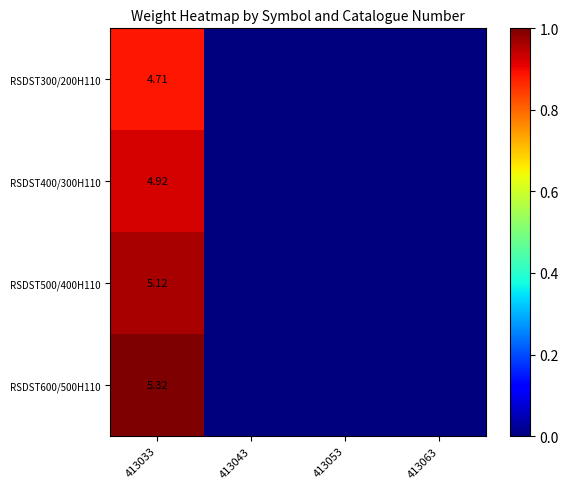

Rank the series by their average value, from highest to lowest.

RSDST600/500H110, RSDST500/400H110, RSDST400/300H110, RSDST300/200H110